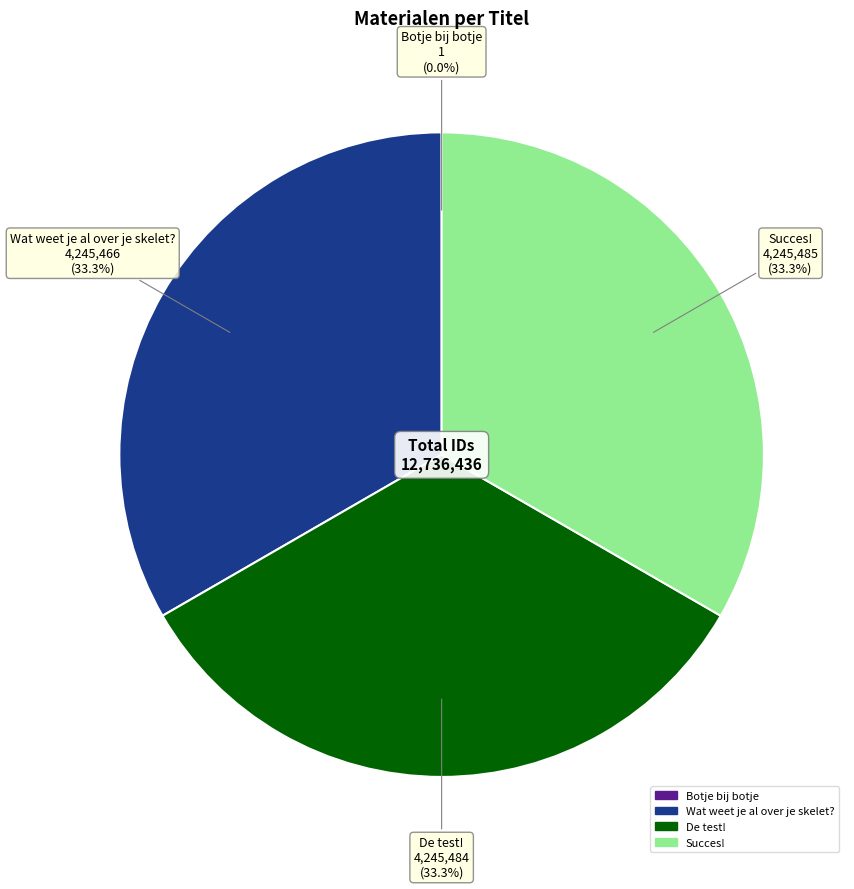

Is it true that Succes! is 24% of the pie?

False